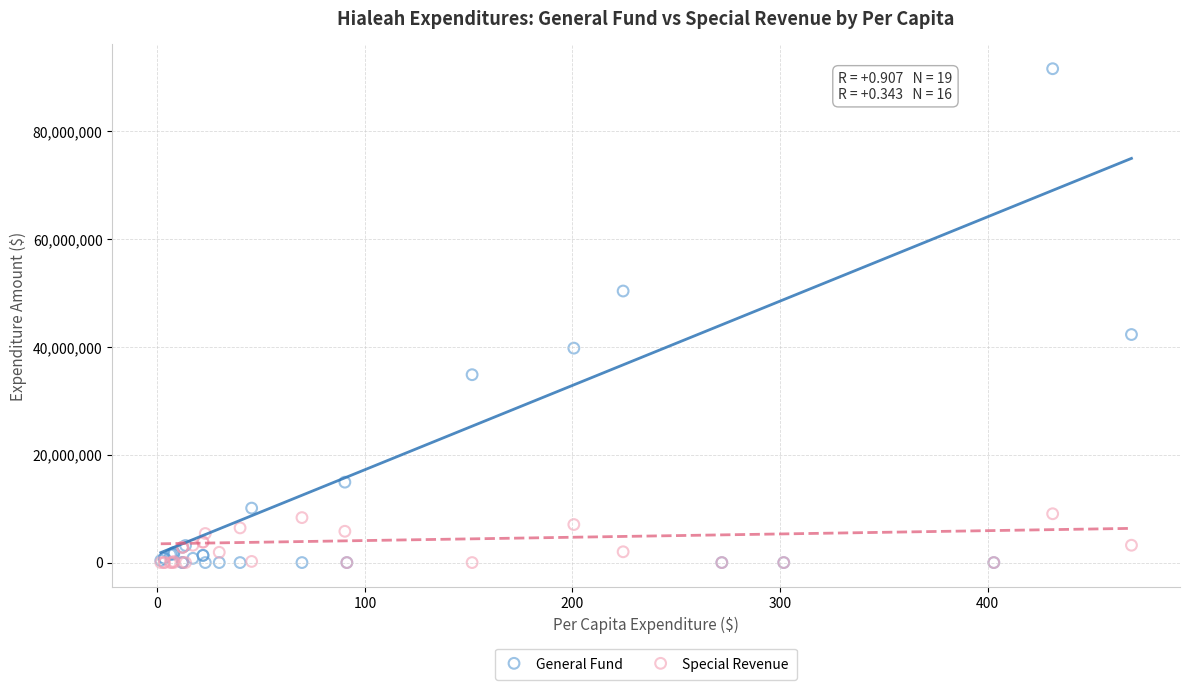

In the General Fund series, what Y value is closest to 45816766?

42312145